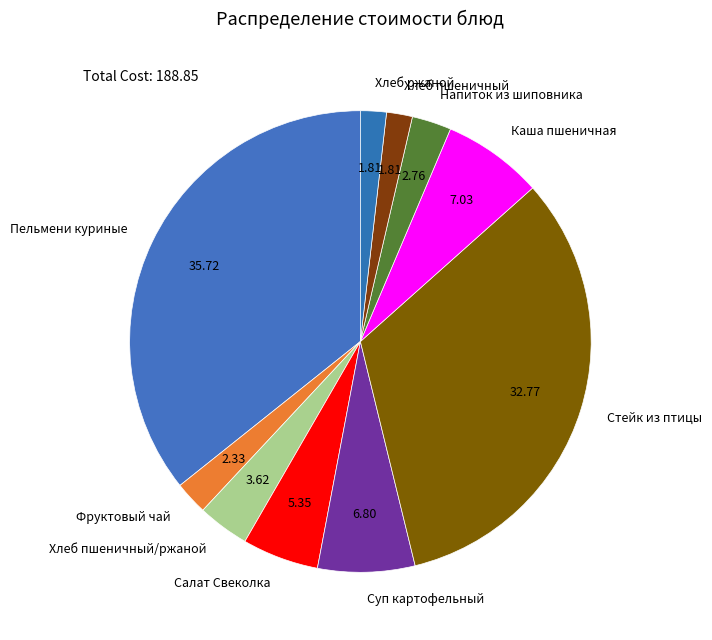

Which has a higher value, Каша пшеничная or Салат Свеколка?

Каша пшеничная